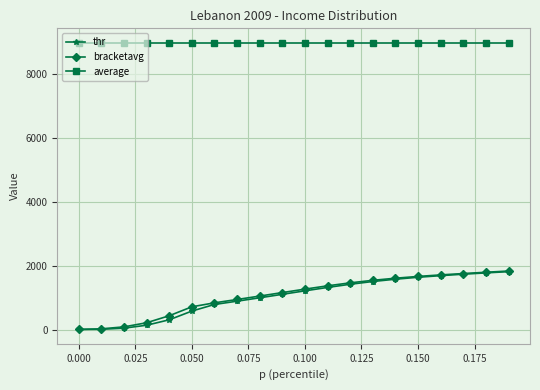

Which series has the largest total across all categories?

average